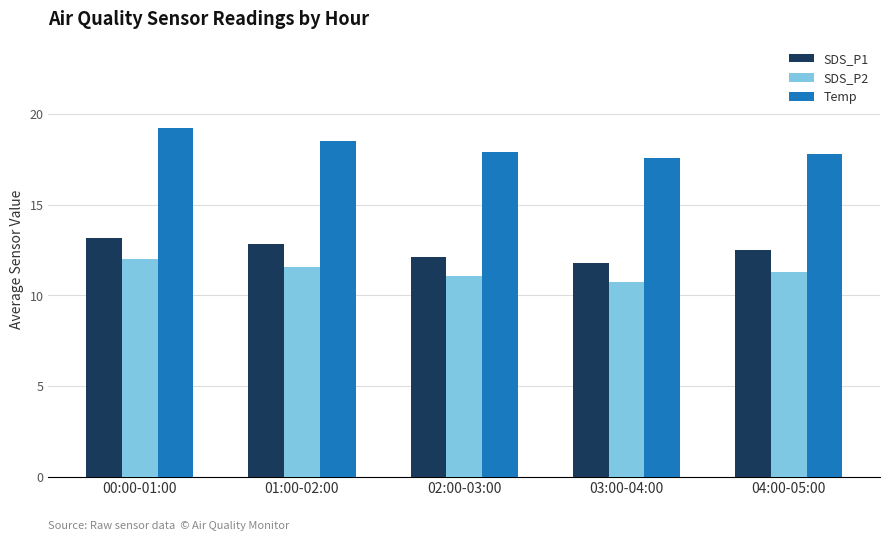

What is the label of the 2nd bar from the right?

03:00-04:00